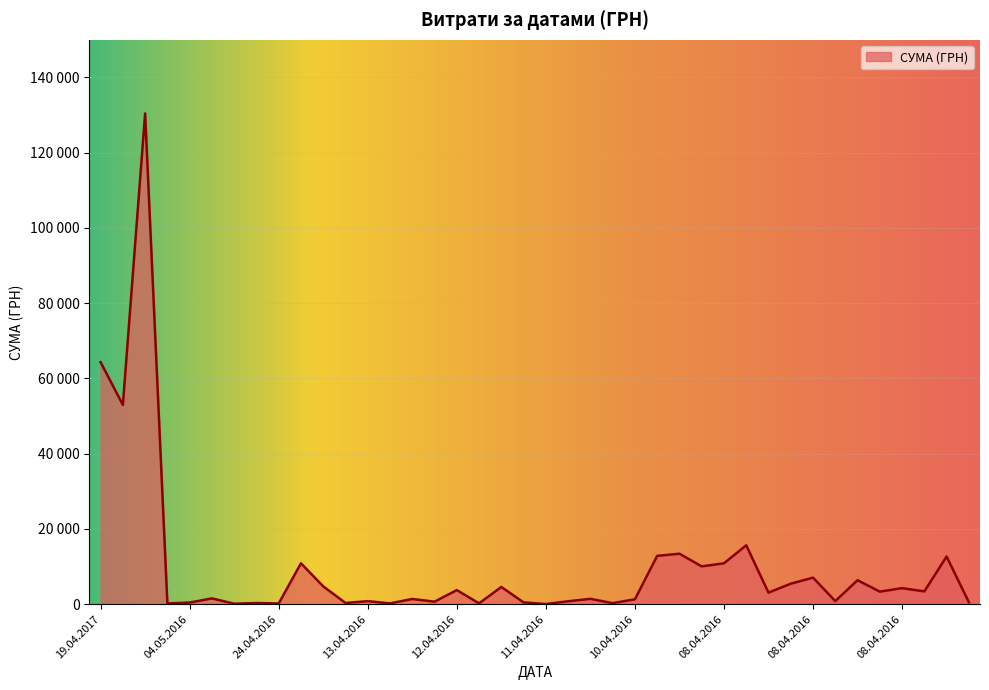

Does the chart display data point markers on the line(s)?

No